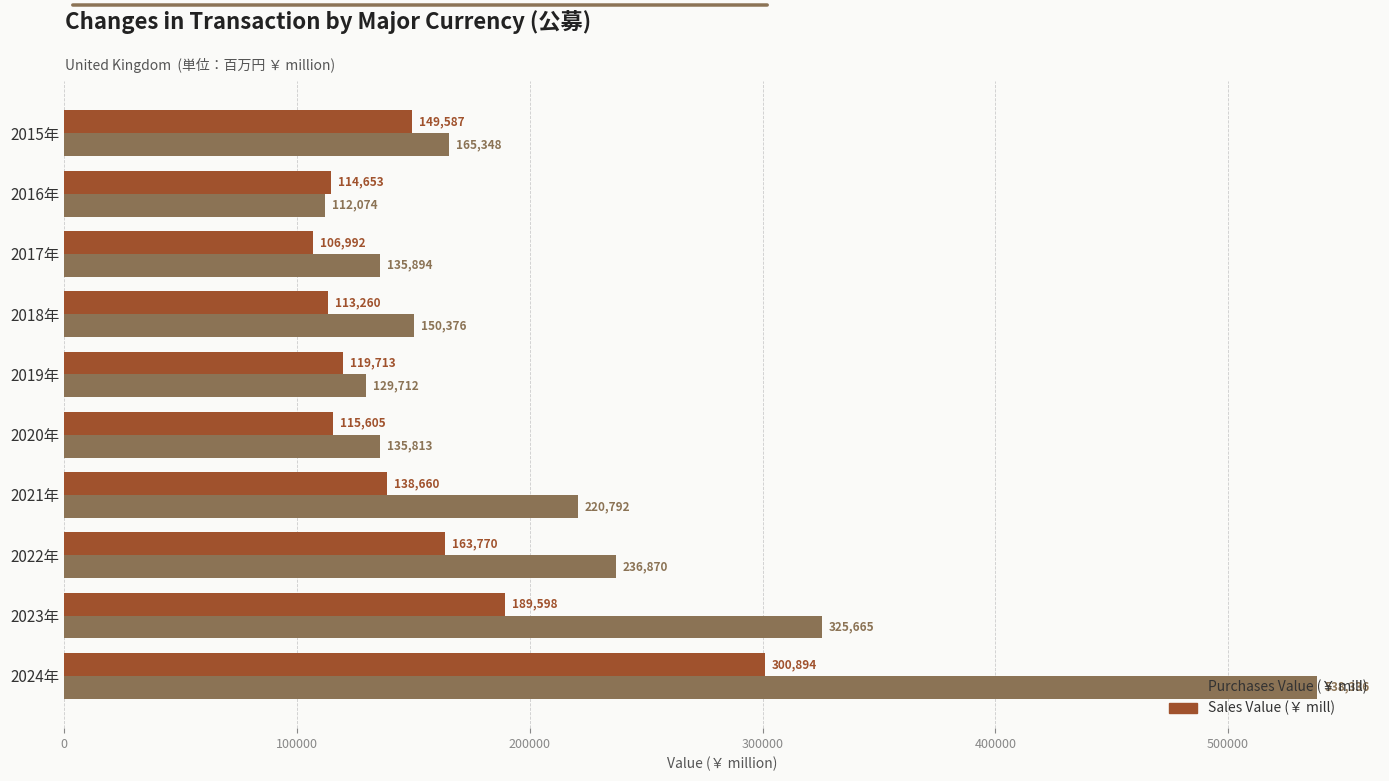

Rank the categories by Purchases Value (￥ mill) value from lowest to highest.

2016年, 2019年, 2020年, 2017年, 2018年, 2015年, 2021年, 2022年, 2023年, 2024年